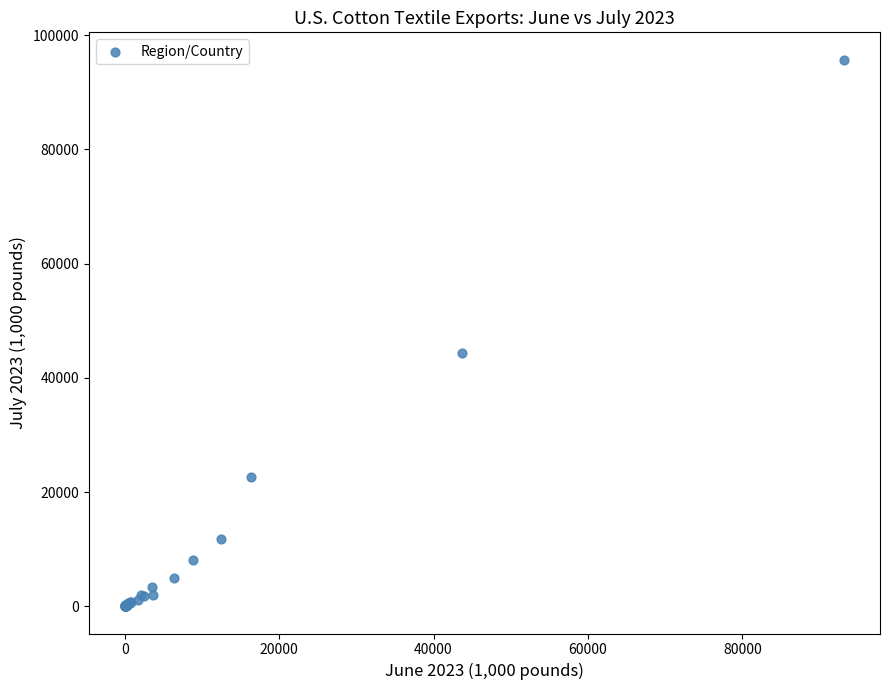

What Y value in the scatter plot is closest to 47871?

44413.5